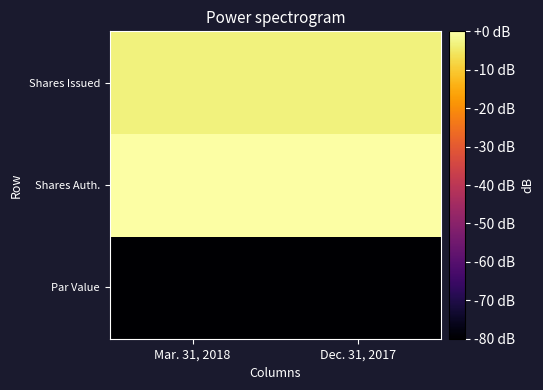

Reading right to left, extract all data points from this chart.

Par Value: Dec. 31, 2017=-80.0	Mar. 31, 2018=-80.0
Shares Auth.: Dec. 31, 2017=0.0	Mar. 31, 2018=0.0
Shares Issued: Dec. 31, 2017=-3.4	Mar. 31, 2018=-3.4